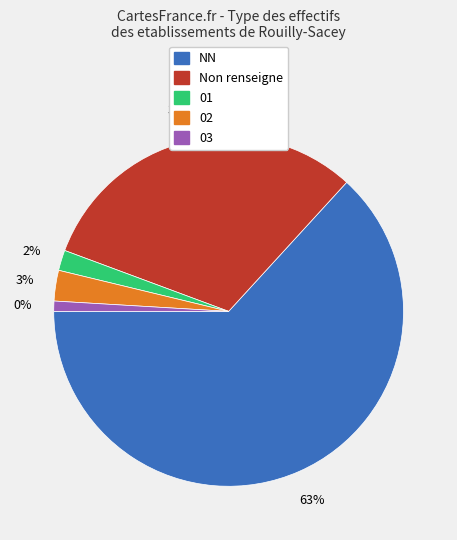

Approximately how many times larger is the value at NN compared to 02?

22.3